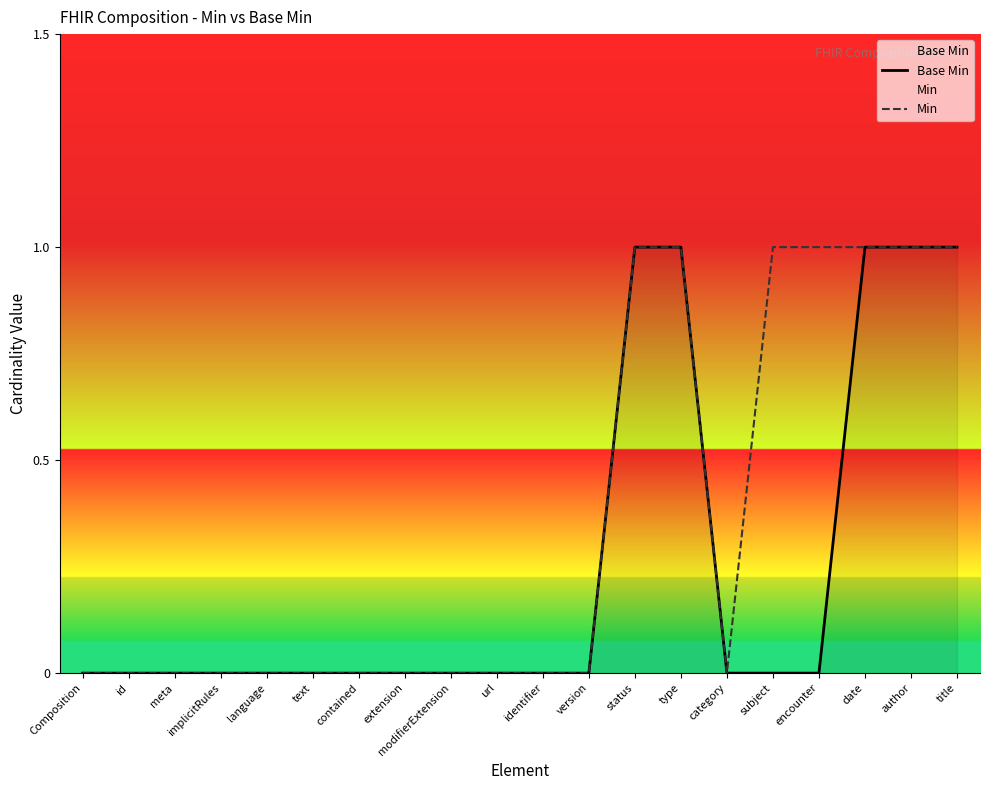

Rank the series by their maximum value, from highest to lowest.

Base Min, Min